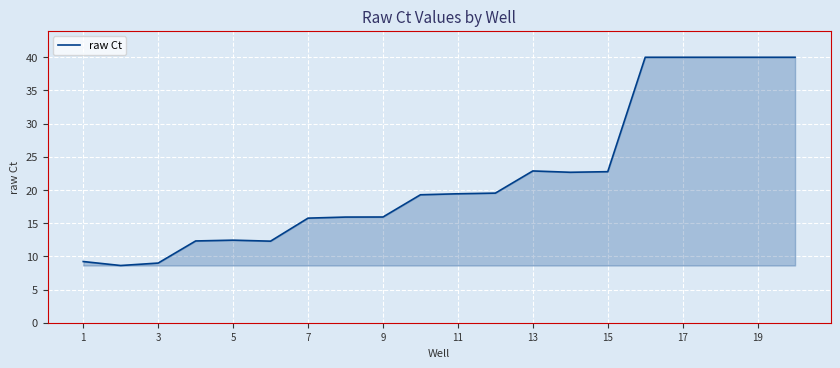

What is the sum of all values?

438.0